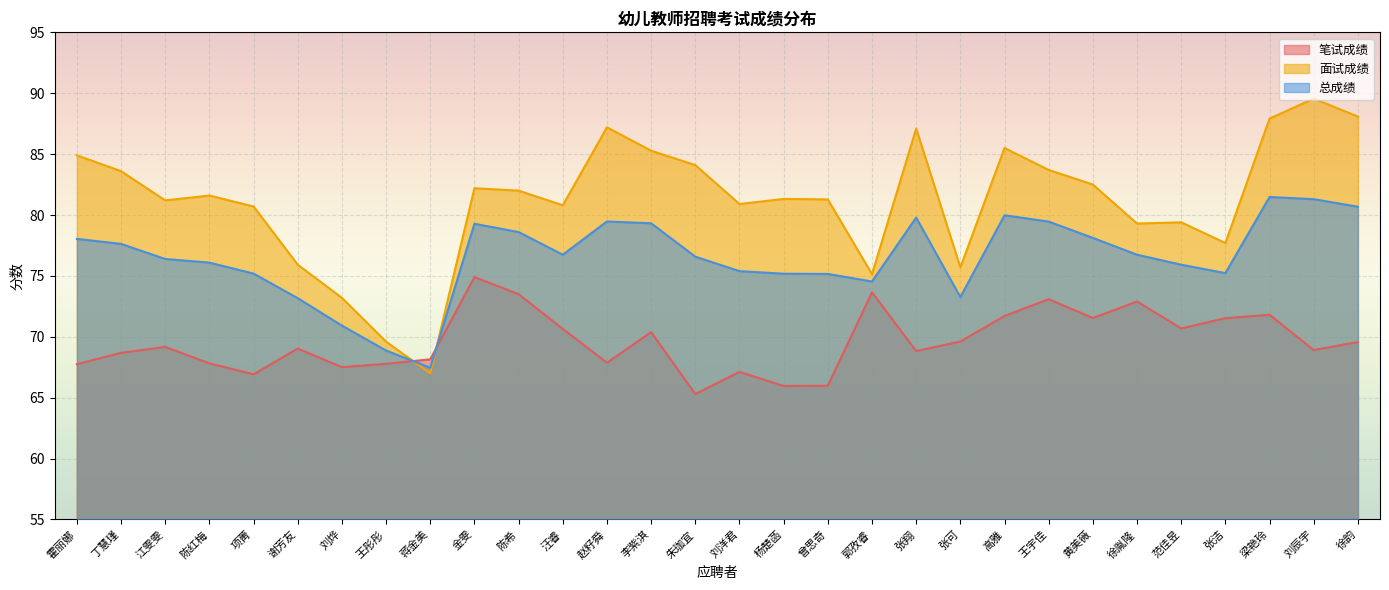

Where is the first local maximum for 笔试成绩?

江雯雯